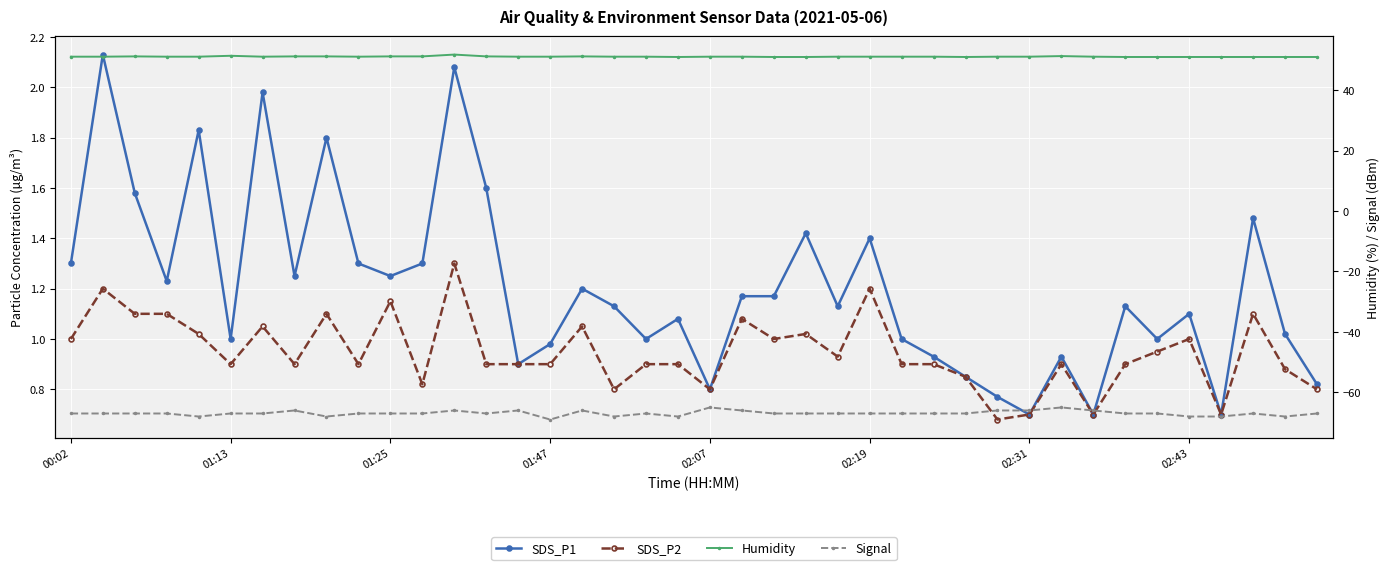

The value of SDS_P1 at 13 is 1.6. True or false?

True